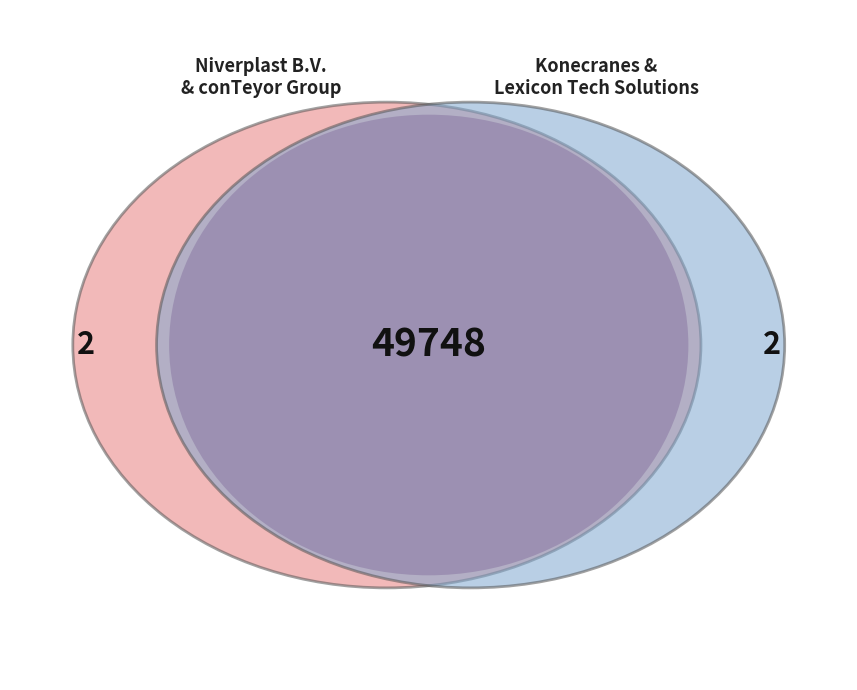

Is the sum of Niverplast B.V. and conTeyor Group greater than half?

No